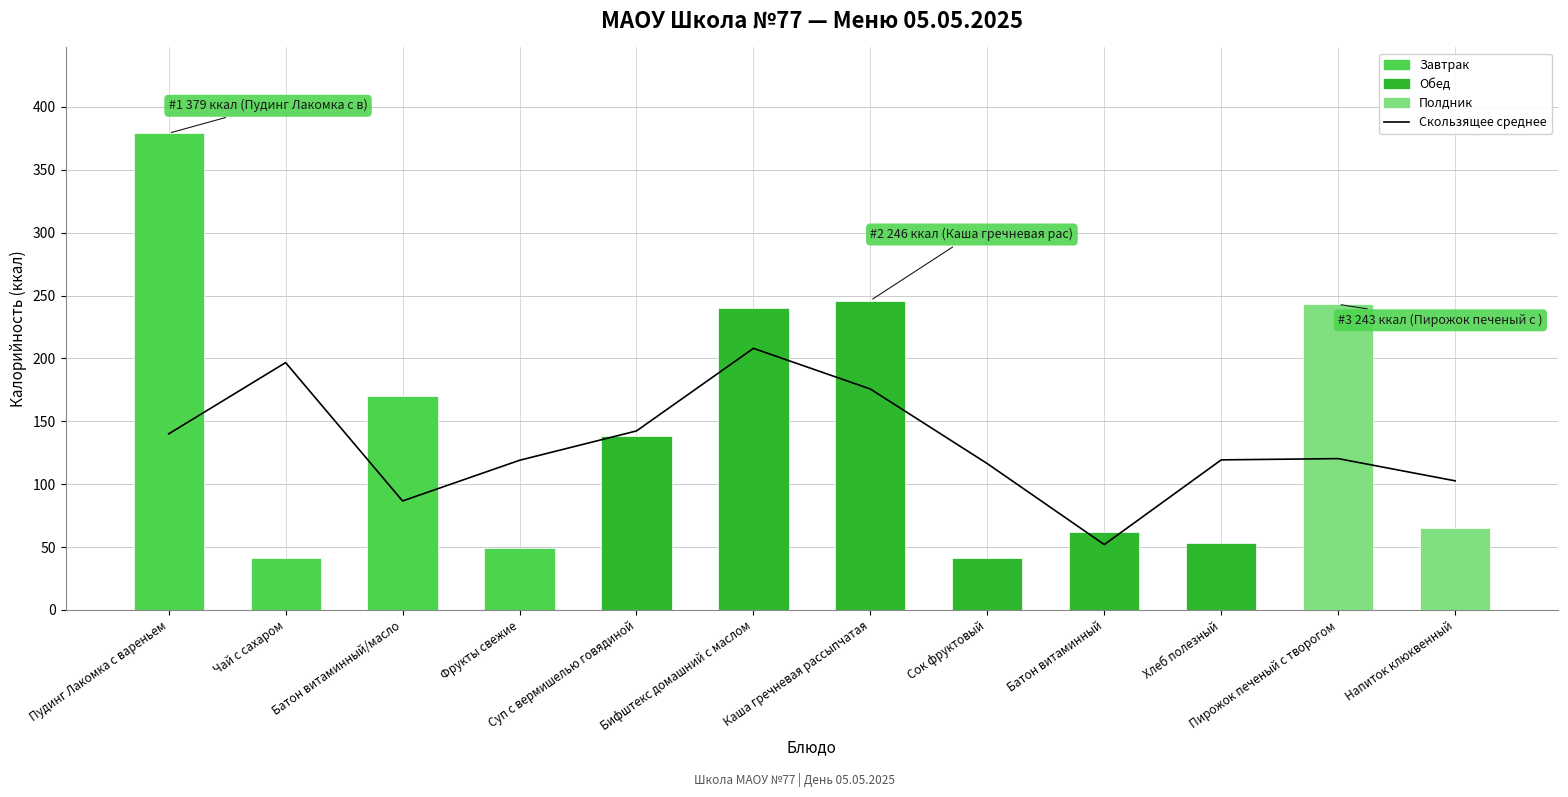

Where is 3-блюдное скользящее среднее nearest to the value 130?

Пирожок печеный с творогом